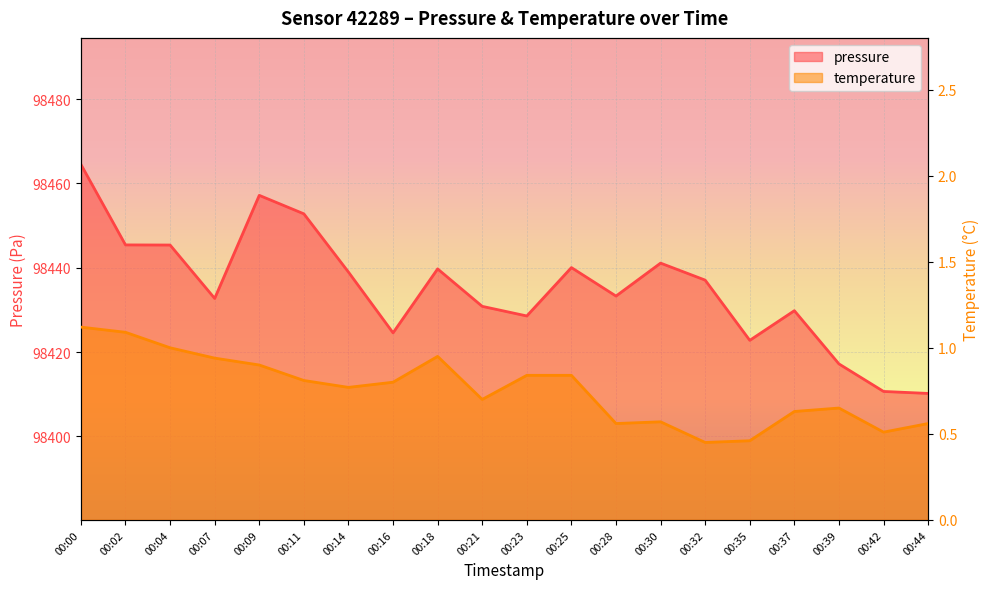

What is the minimum value shown in the chart?

0.5